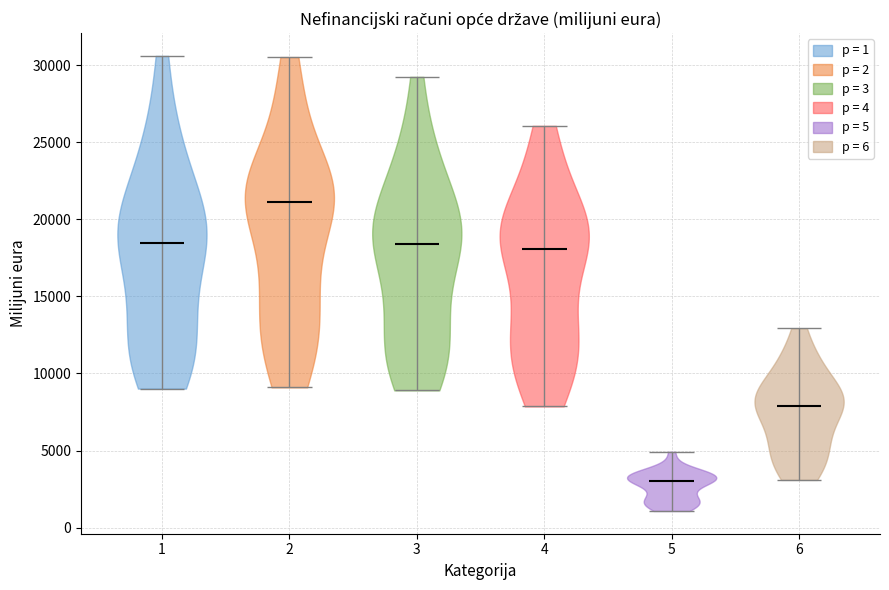

Reading left to right, read every violin against the y-axis: where its median line is, and the lowest and highest points it reaches. The values are not printed on the chart, so give them approximately, as read against the axis.

1: median line 18500, lowest point 9000, highest point 30500
2: median line 21000, lowest point 9000, highest point 30500
3: median line 18500, lowest point 9000, highest point 29500
4: median line 18000, lowest point 8000, highest point 26000
5: median line 3000, lowest point 1000, highest point 5000
6: median line 8000, lowest point 3000, highest point 13000